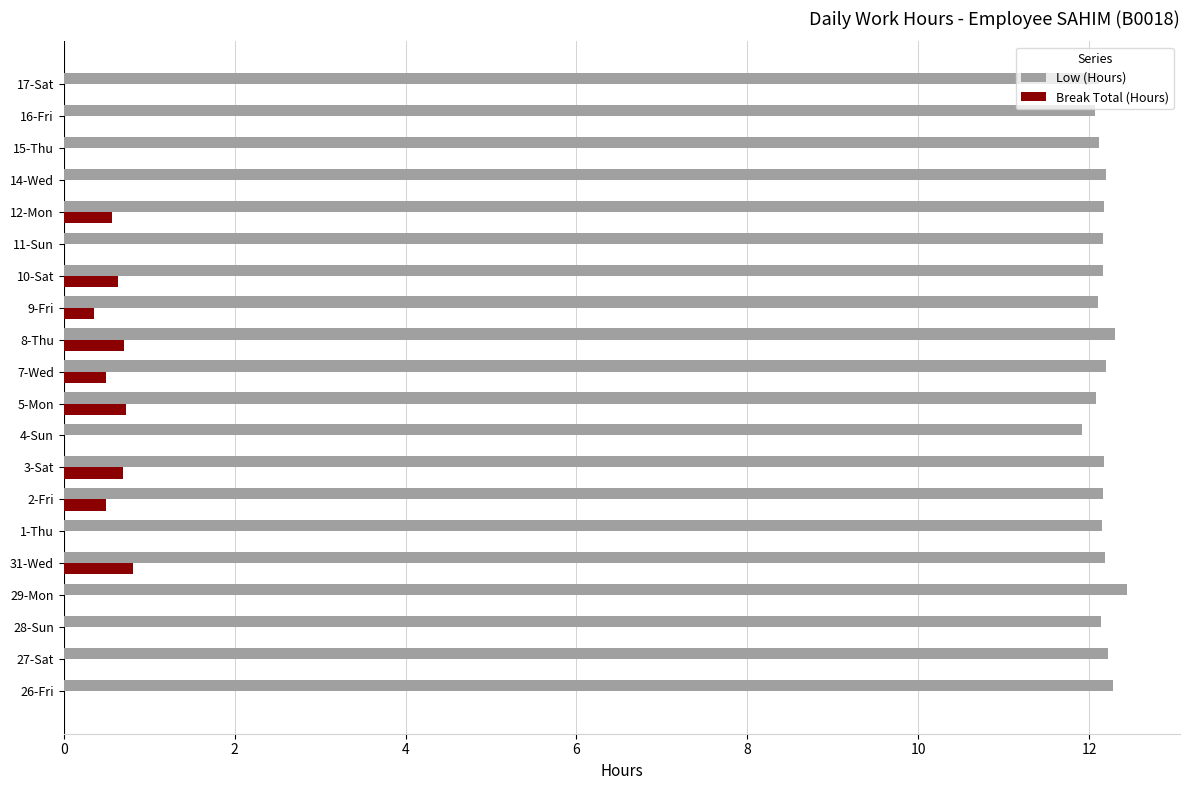

Is the value of Low (Hours) at 4-Sun greater than the value of Break Total (Hours) at 12-Mon?

Yes